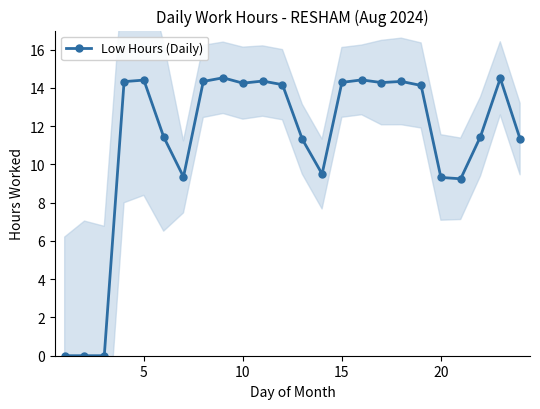

Is it true that the value at 10 is 6.1?

False